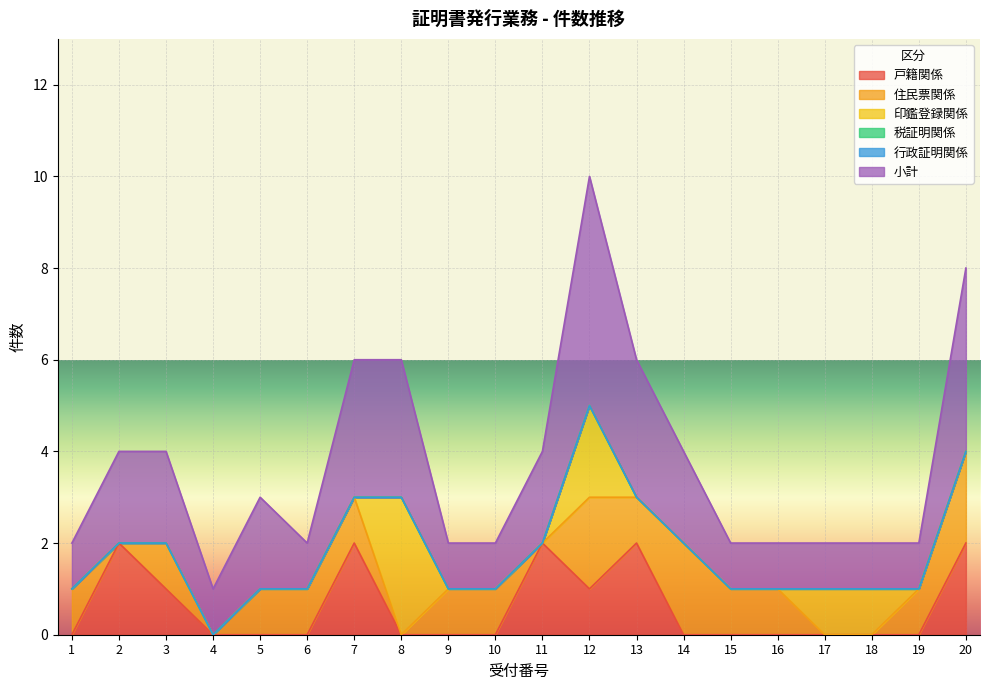

Which series has the largest total across all categories?

小計